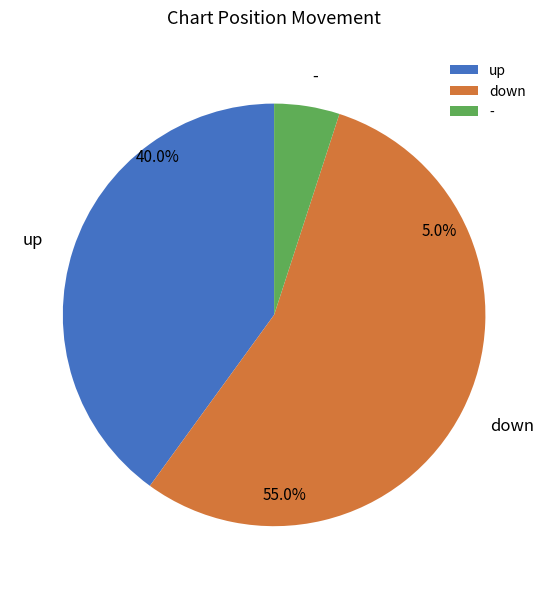

Is it true that - is 1% of the pie?

False